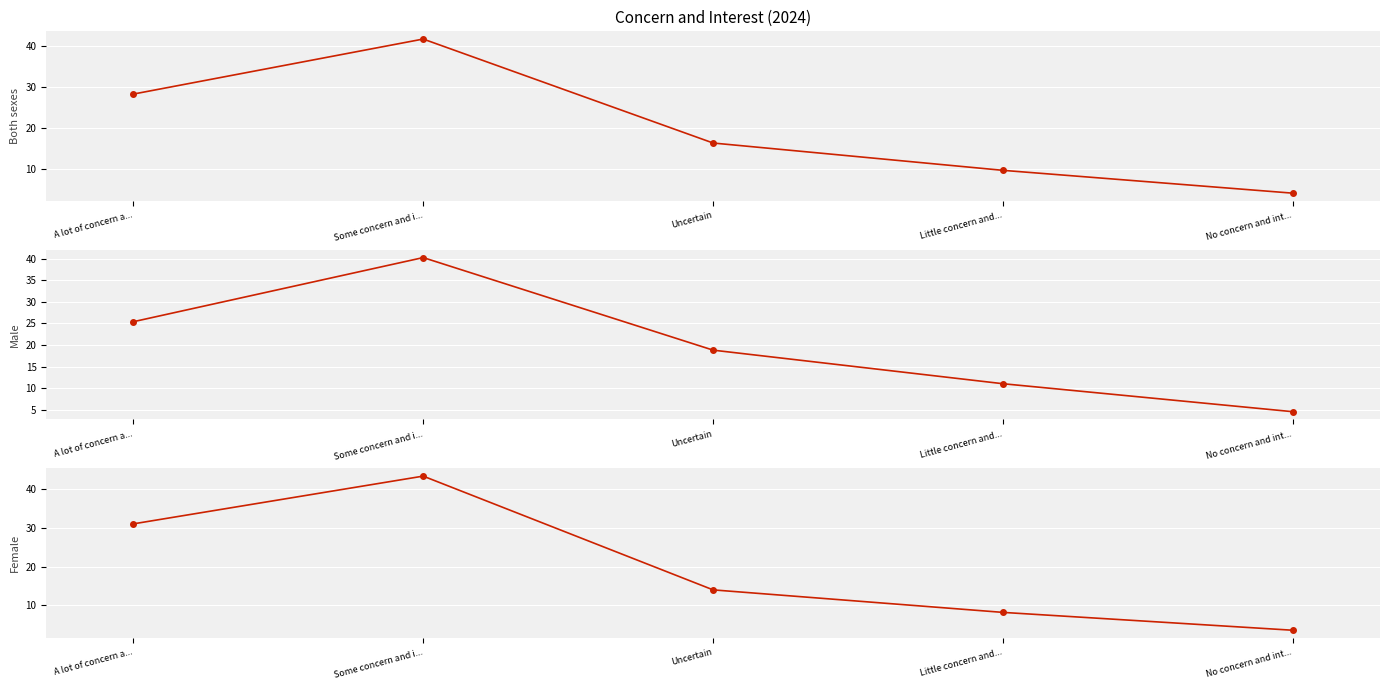

What is the difference between the maximum and minimum values in the Female series?

39.7